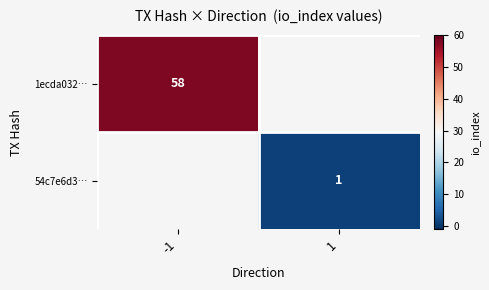

The 1ecda032… series shows 101 at -1. True or false?

False